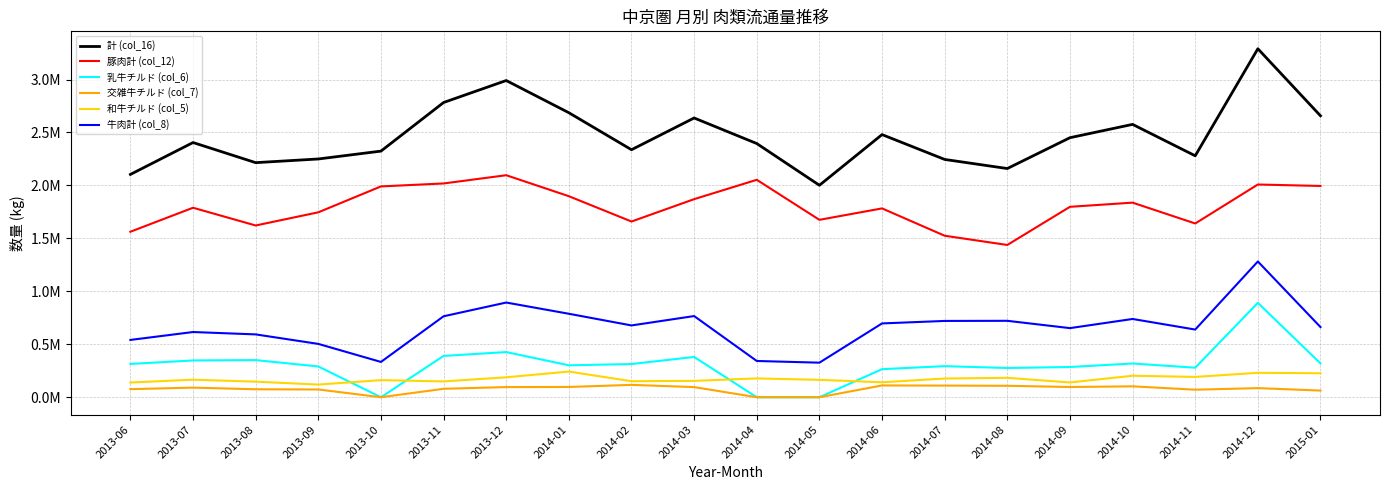

True or false: 牛肉計 (col_8) and 乳牛チルド (col_6) cross at least once.

False